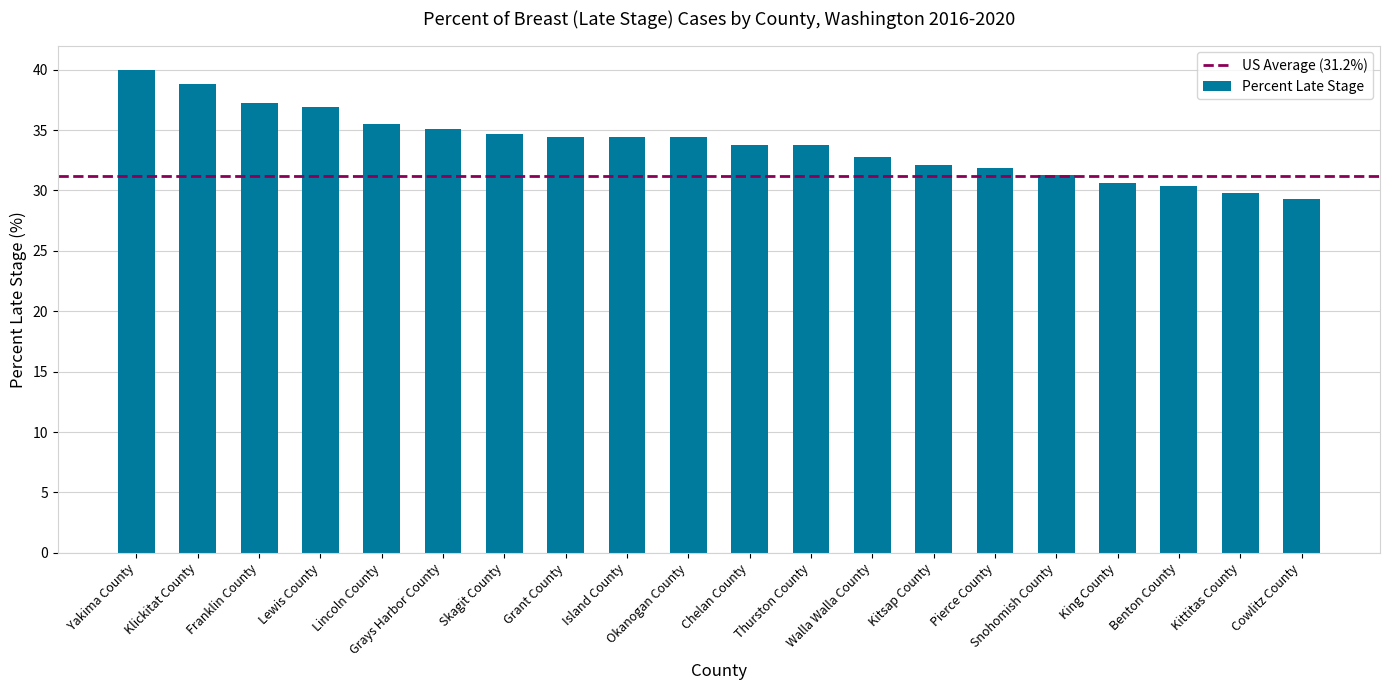

How many distinct data groups are displayed?

1